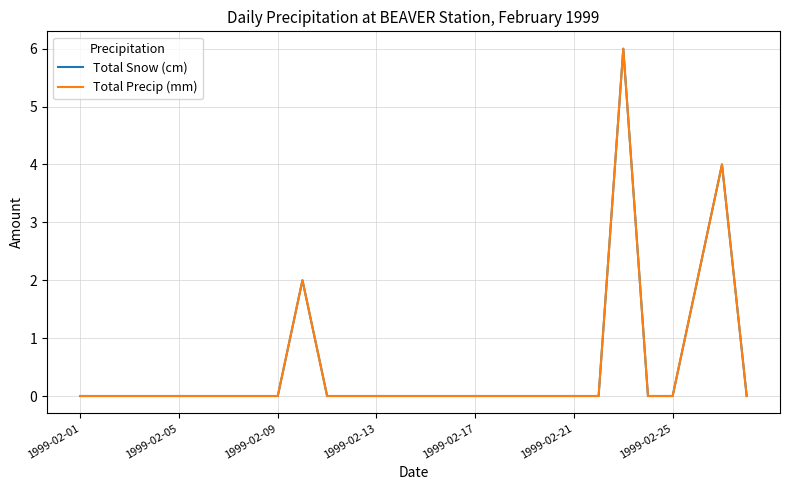

True or false: Total Precip (mm) has more than 2 points higher than both neighbors.

True